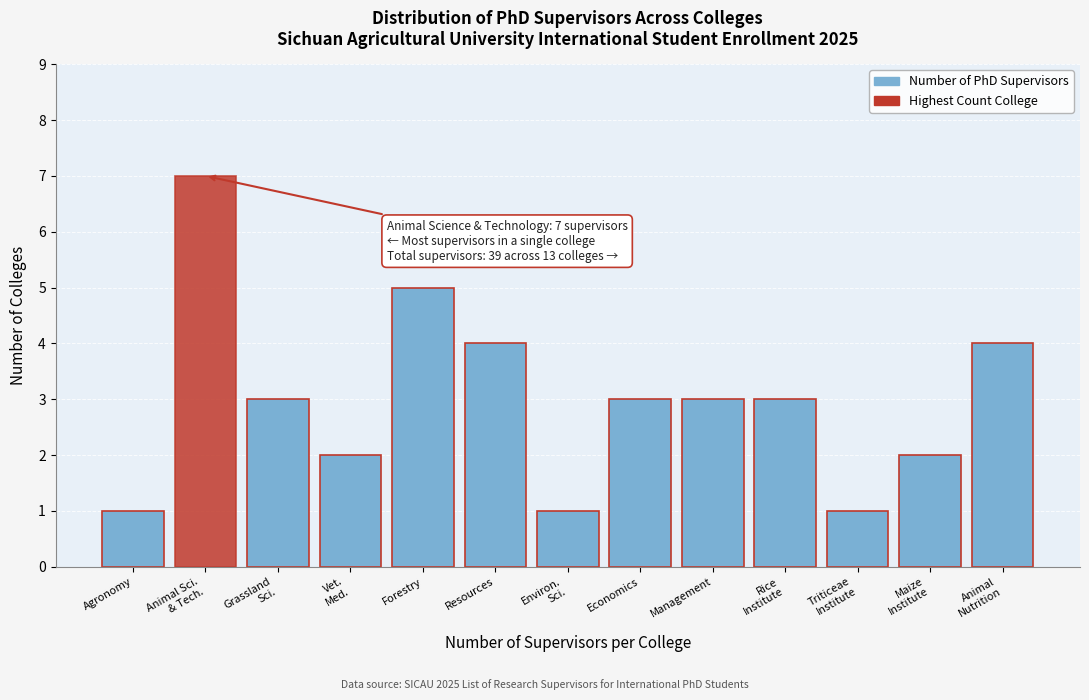

Reading left to right, list all the values displayed in this chart.

1	7	3	2	5	4	1	3	3	3	1	2	4